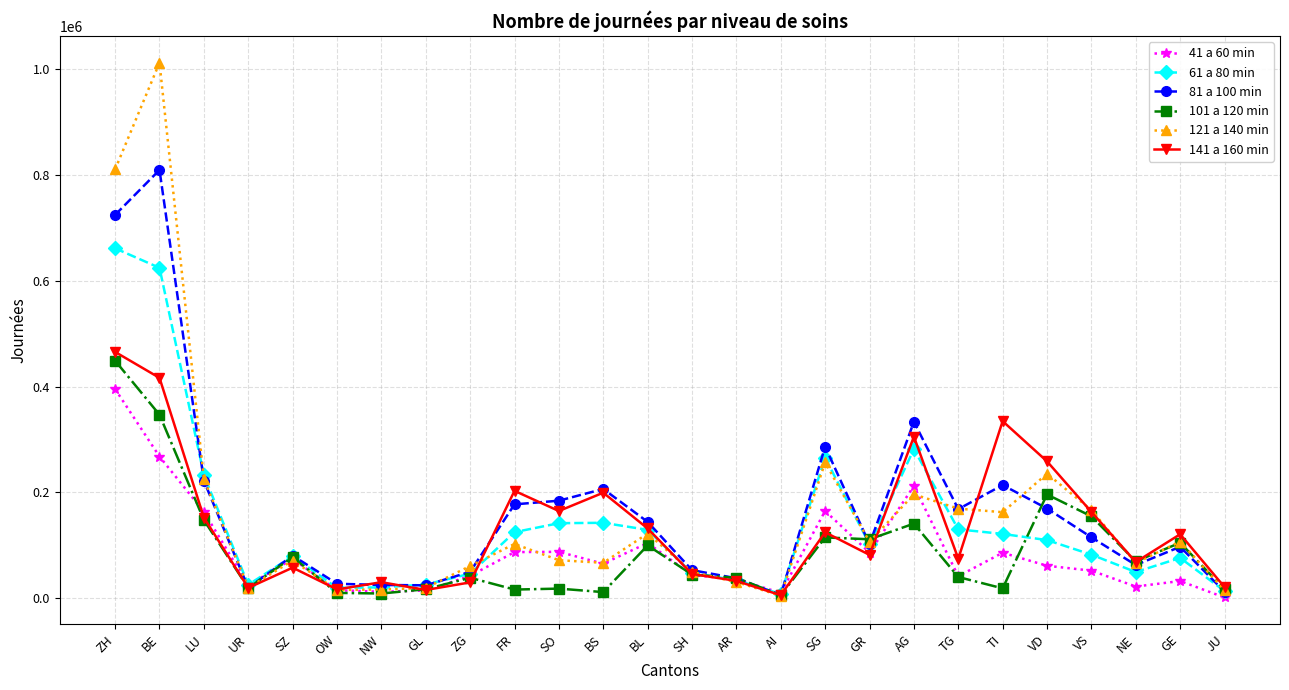

Which series has the largest range (max minus min)?

121 a 140 min